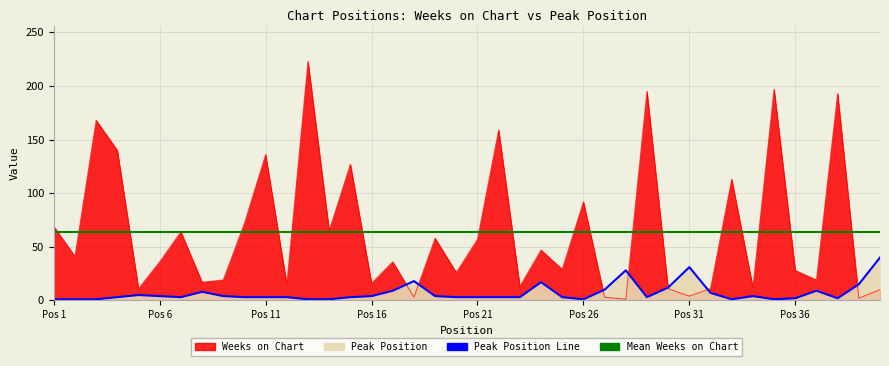

Which has a higher value, 10 or 35?

35